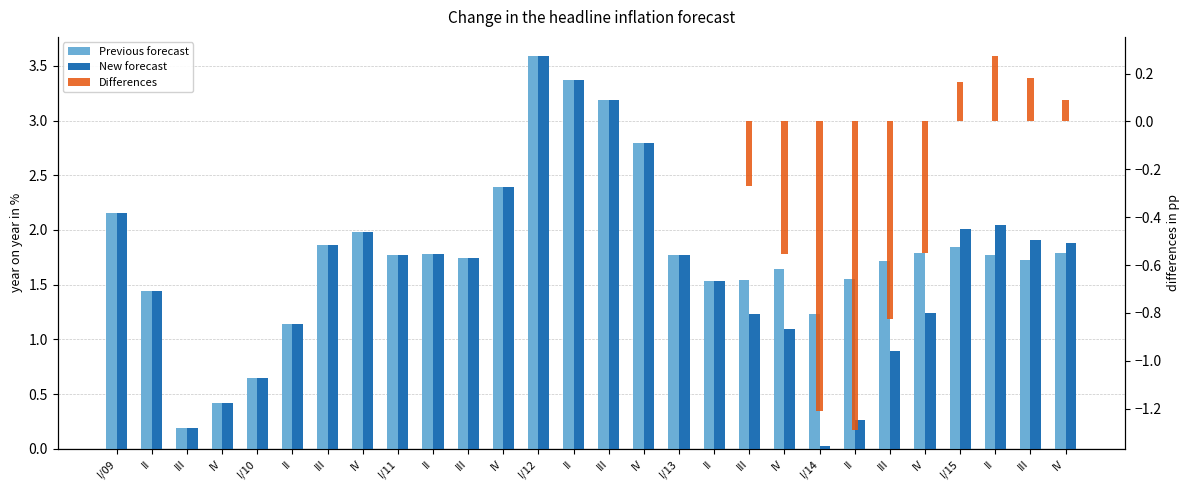

The Previous forecast series shows 0.2 at I/10. True or false?

False